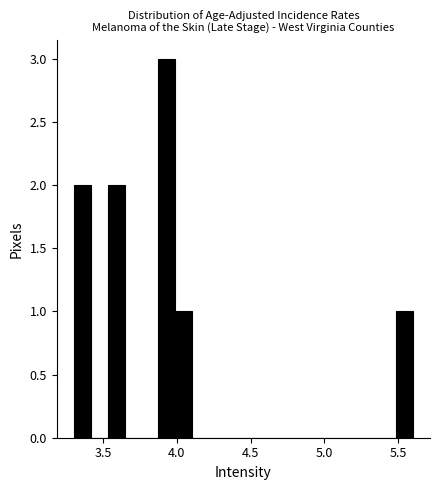

Read against the x-axis, roughly where is the centre of the tallest bar?

3.95